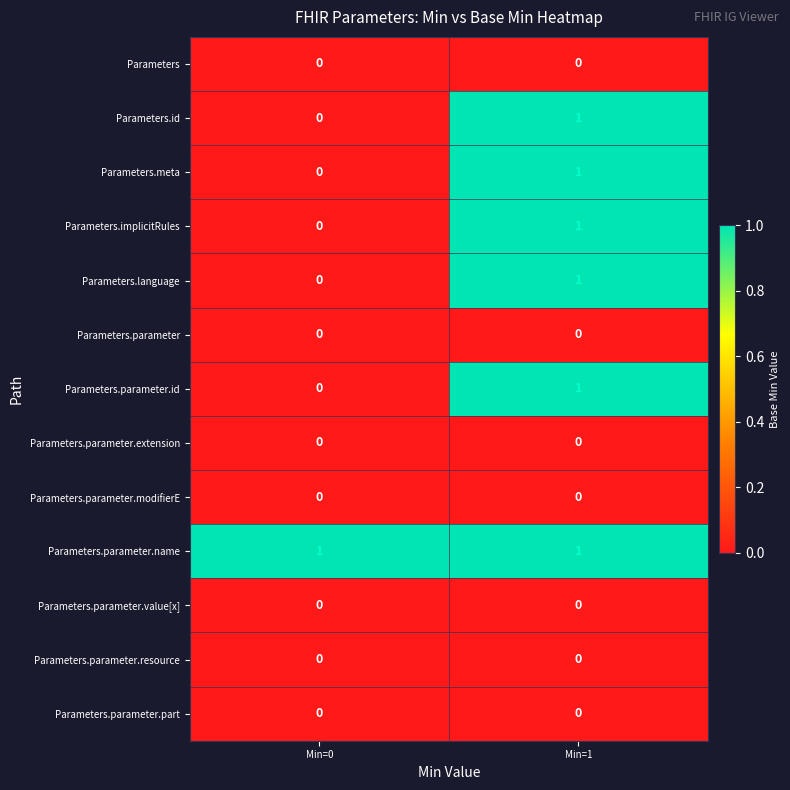

The Parameters.parameter.modifierE series shows 0 at Min=0. True or false?

True